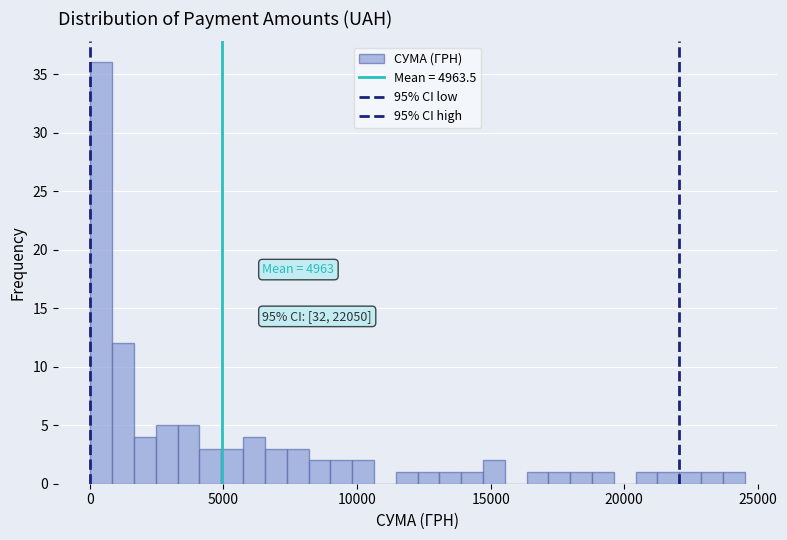

Around what value on the x-axis is the tallest bar? Give the approximate position of its centre, as read against the axis.

500